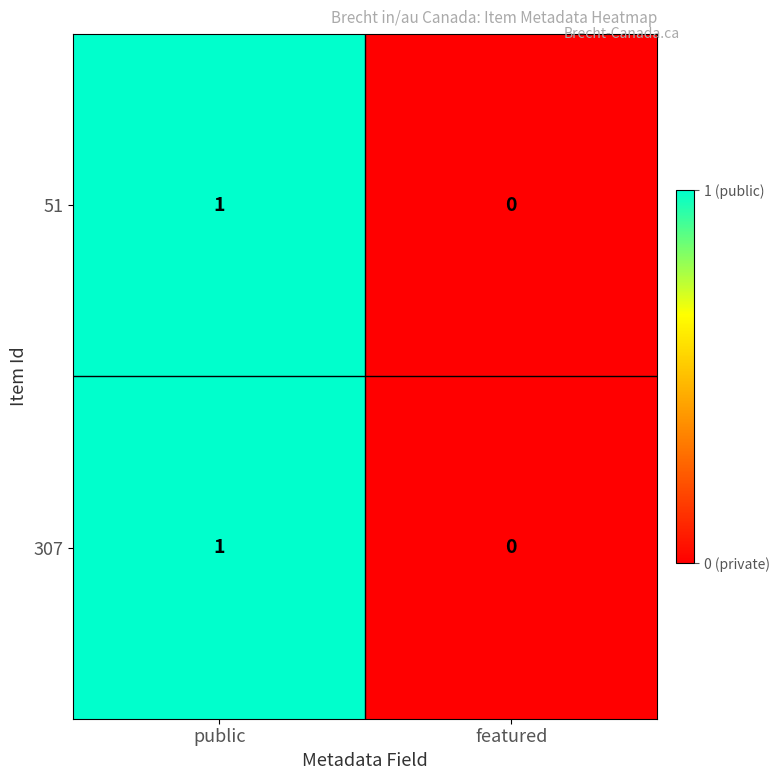

At which category does the chart reach its peak across all series?

public